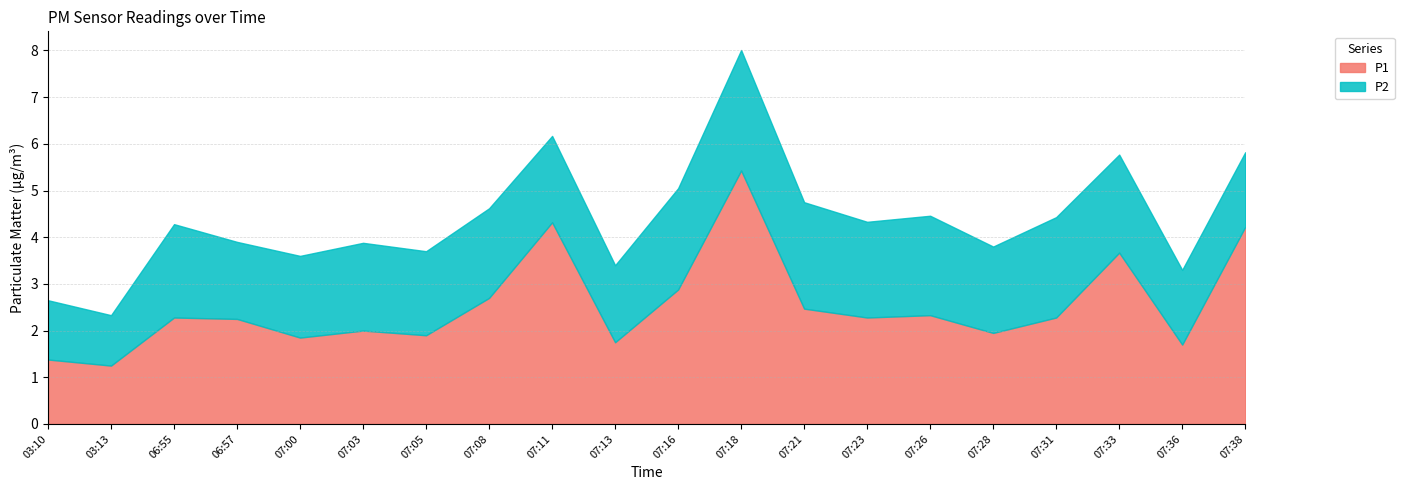

Which label corresponds to the smallest value in the chart?

03:13